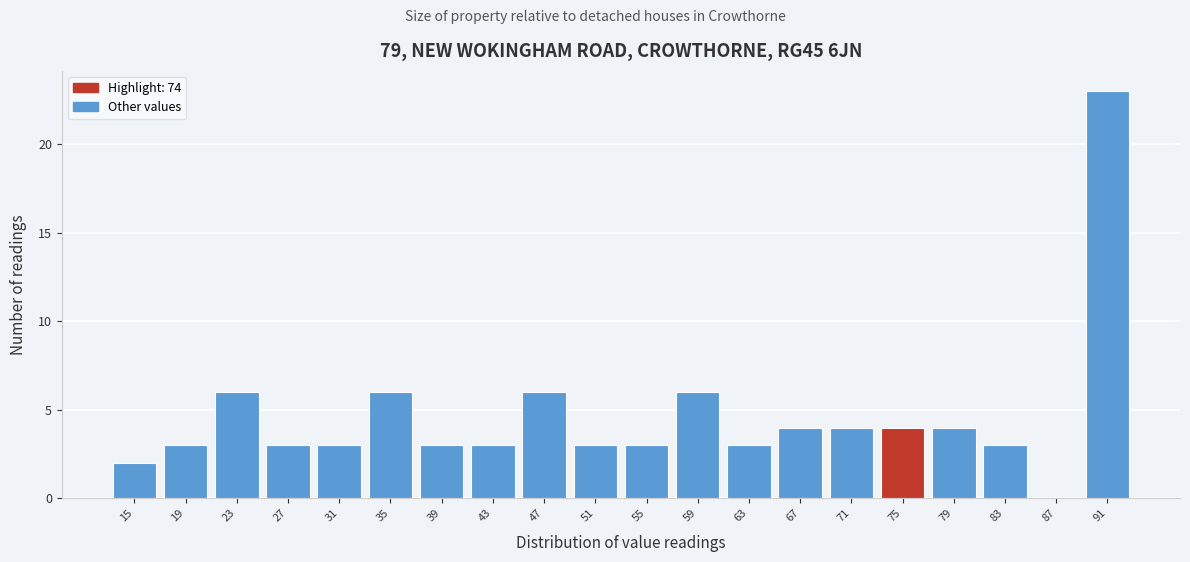

Reading left to right, transcribe this chart: for each bar, give the range it covers on the x-axis and its height. The values are not printed on the chart, so give them approximately, as read against the axis.

13 to 17: 2
17 to 21: 3
21 to 25: 6
25 to 29: 3
29 to 33: 3
33 to 37: 6
37 to 41: 3
41 to 45: 3
45 to 49: 6
49 to 53: 3
53 to 57: 3
57 to 61: 6
61 to 65: 3
65 to 69: 4
69 to 73: 4
73 to 77: 4
77 to 81: 4
81 to 85: 3
85 to 89: 0
89 to 93: 23